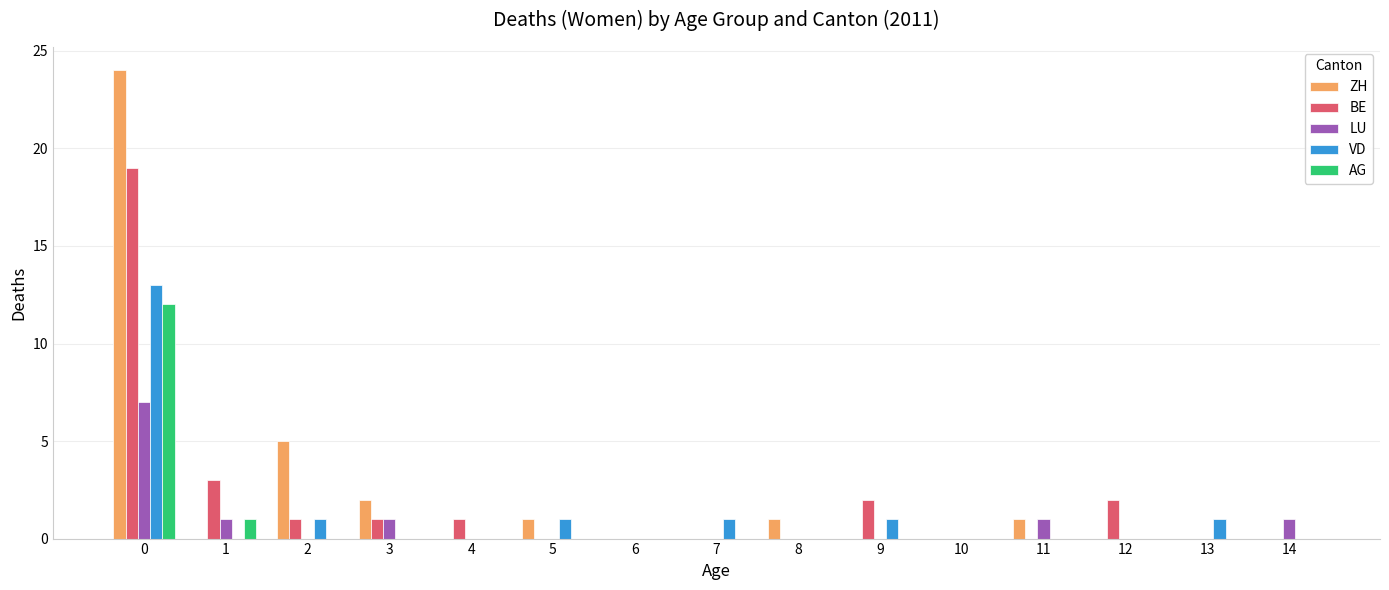

Reading left to right, what are all the values shown in this chart?

ZH: 24	0	5	2	0	1	0	0	1	0	0	1	0	0	0
BE: 19	3	1	1	1	0	0	0	0	2	0	0	2	0	0
LU: 7	1	0	1	0	0	0	0	0	0	0	1	0	0	1
VD: 13	0	1	0	0	1	0	1	0	1	0	0	0	1	0
AG: 12	1	0	0	0	0	0	0	0	0	0	0	0	0	0